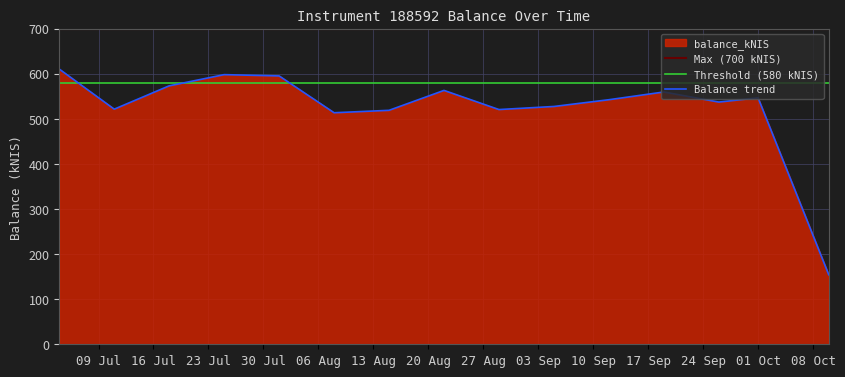

List the series in order of their overall mean, lowest first.

Balance trend, Threshold (580 kNIS), Max (700 kNIS)